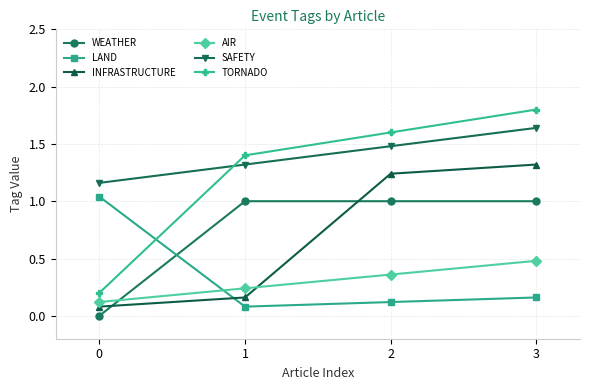

Which category has the highest value in the INFRASTRUCTURE series?

3